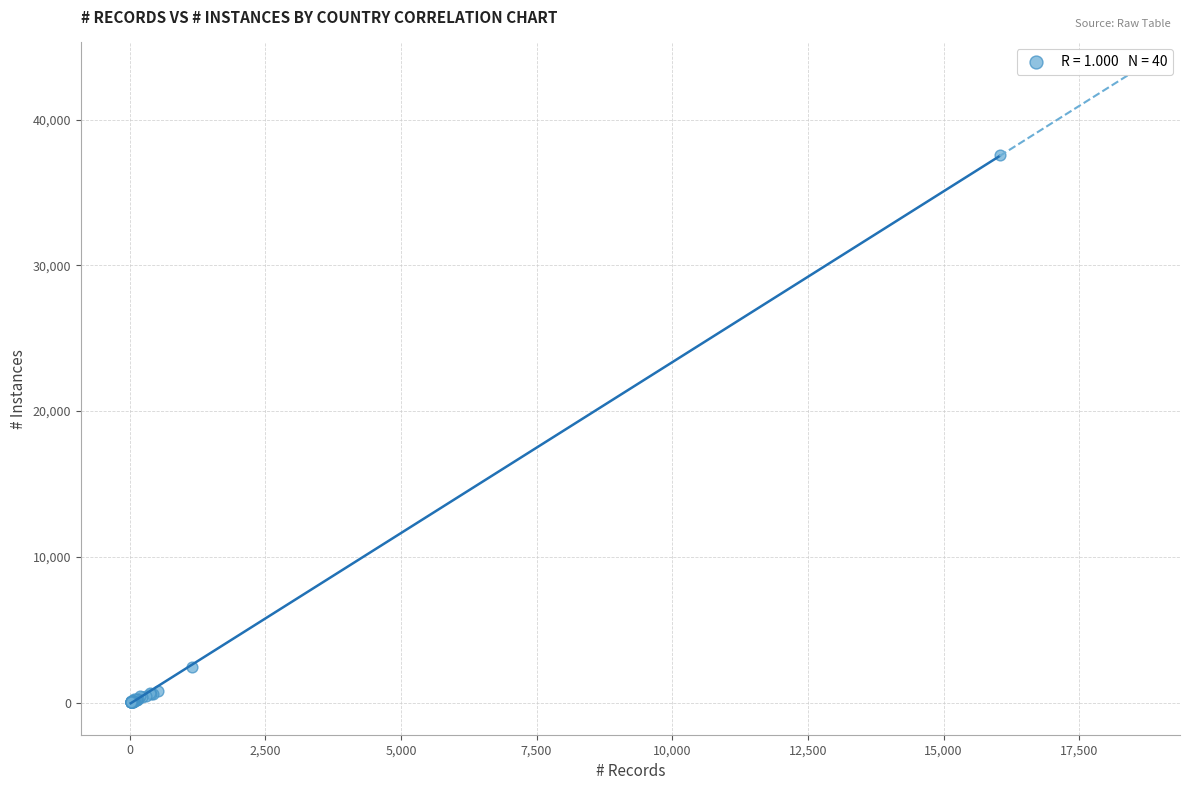

What Y value in the scatter plot is closest to 18785?

2410